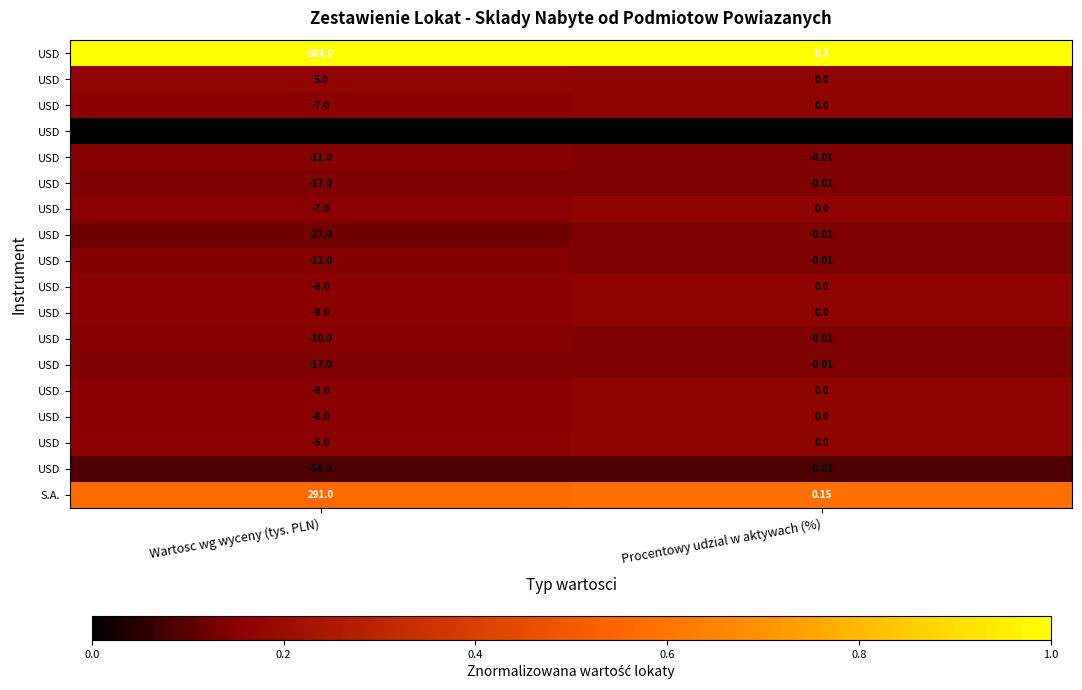

Count the number of categories in the chart.

2